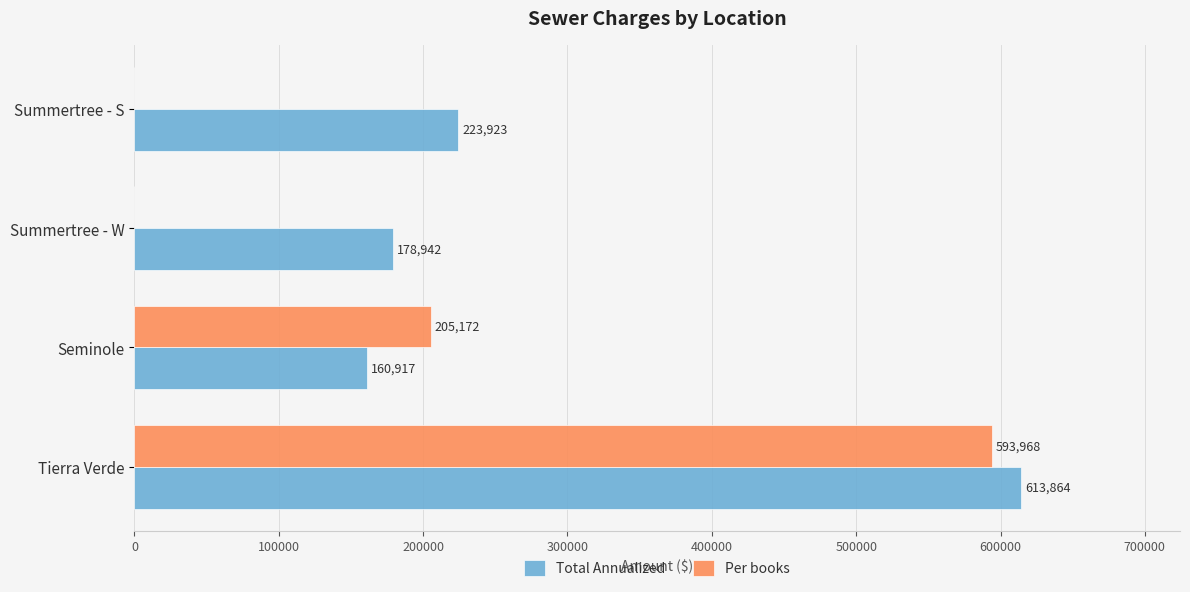

Is it true that Total Annualized equals 613864.3 at Tierra Verde?

True